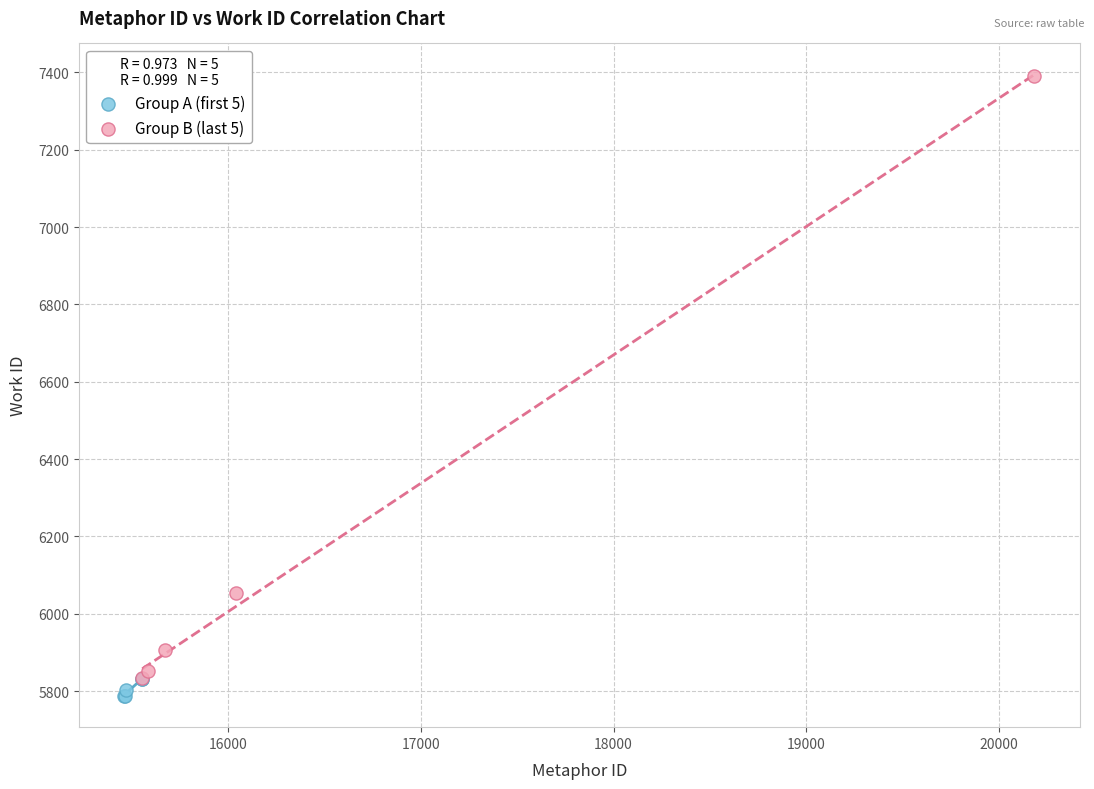

Which series contains the lowest Y value?

Group A (first 5)